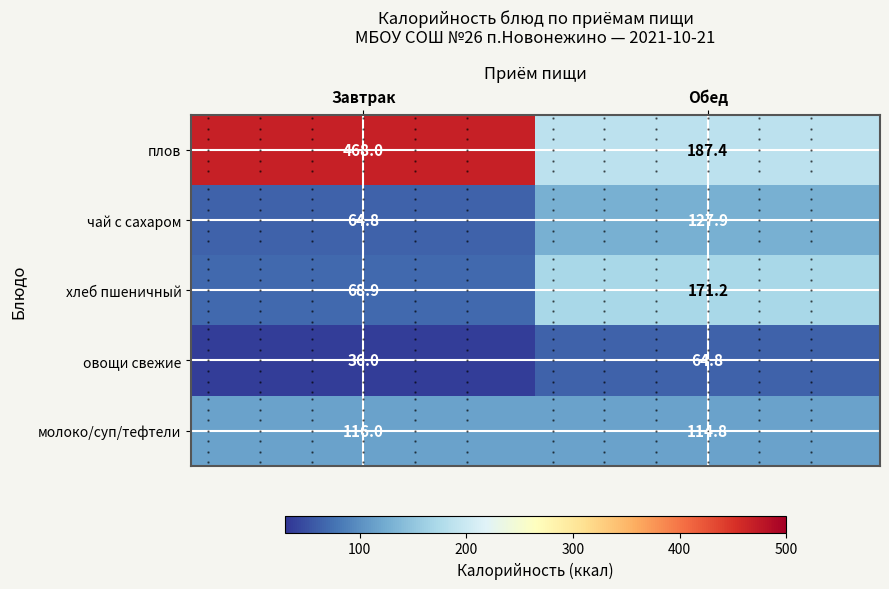

At which category is the sum across all series the highest?

Завтрак